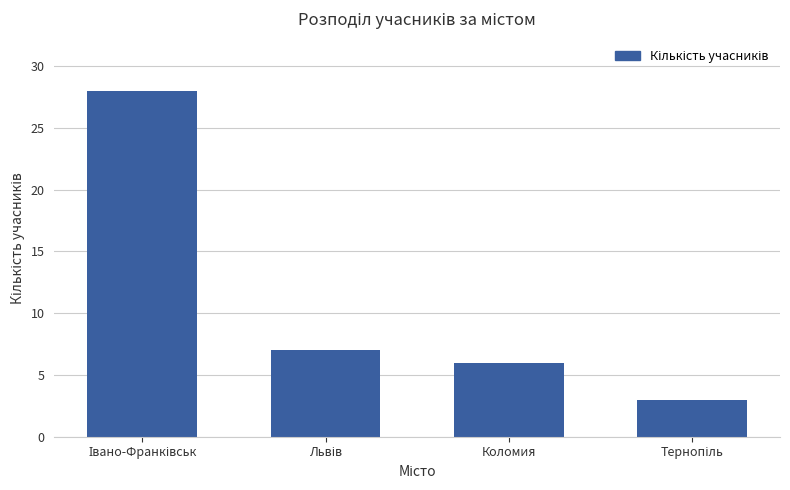

How many values are below 7?

2